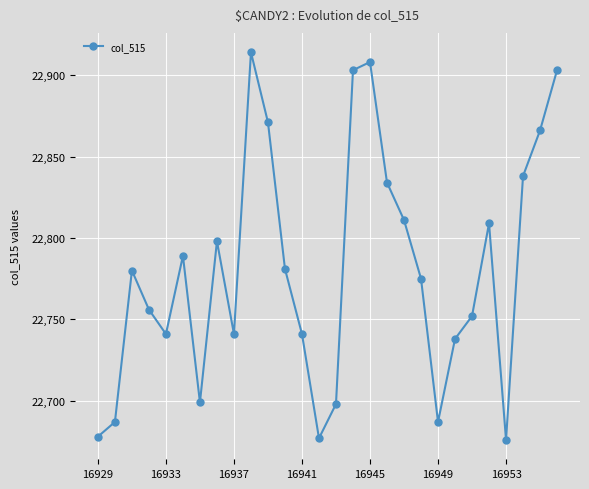

What is the difference between the maximum and minimum values?

238